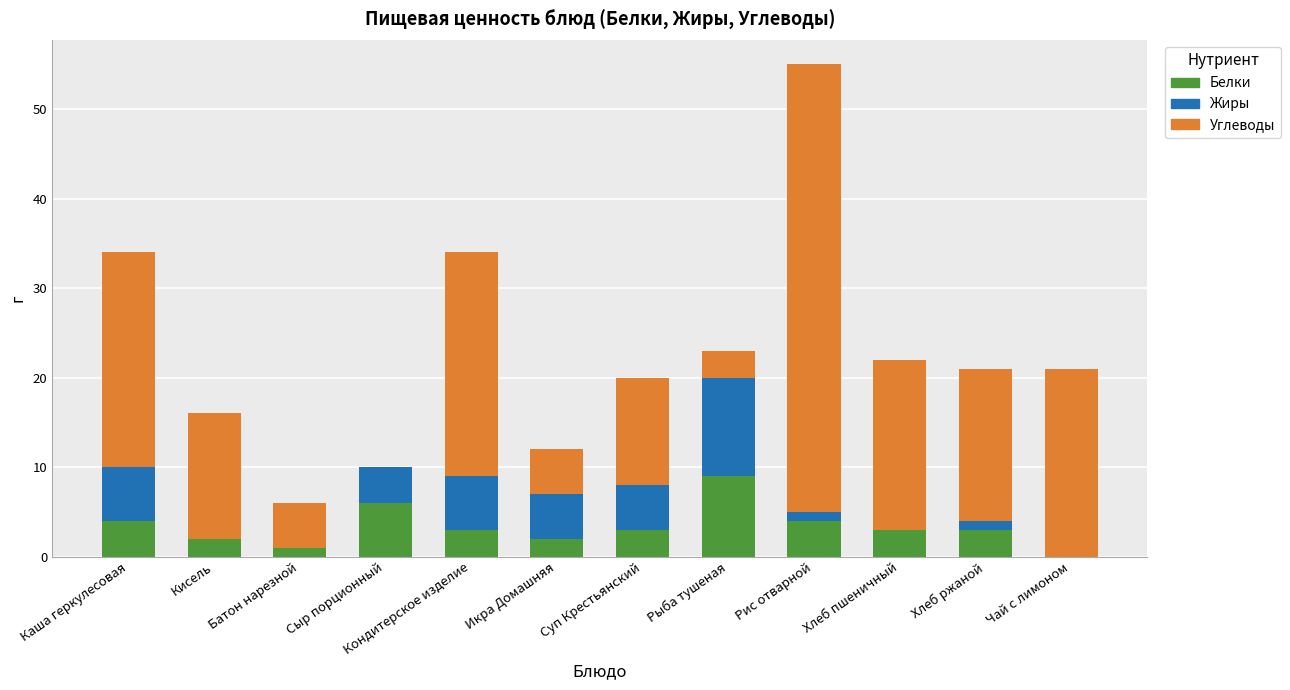

At which category is the sum across all series the highest?

Рис отварной